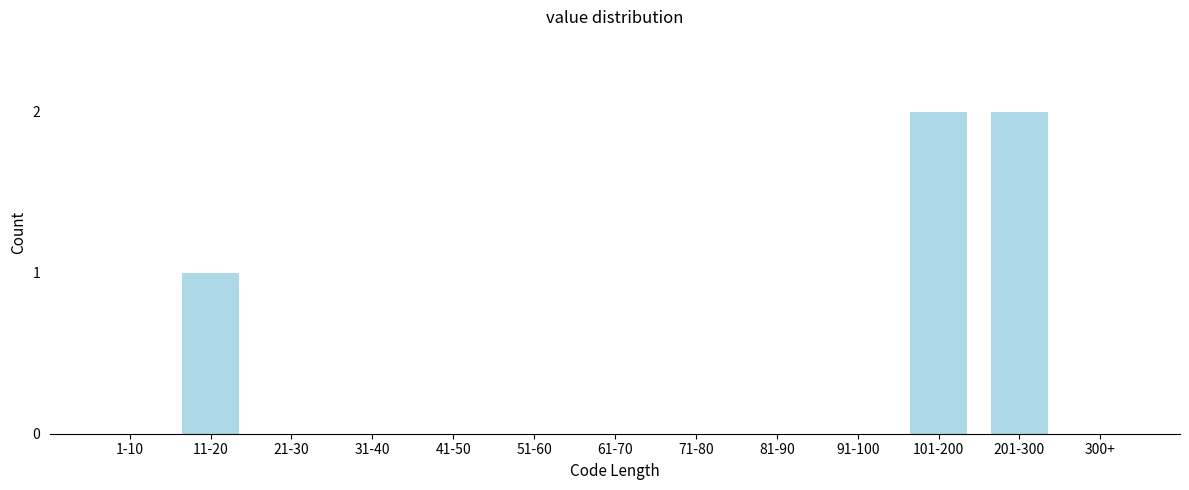

Reading left to right, what are all the values shown in this chart?

1-10=0	11-20=1	21-30=0	31-40=0	41-50=0	51-60=0	61-70=0	71-80=0	81-90=0	91-100=0	101-200=2	201-300=2	300+=0